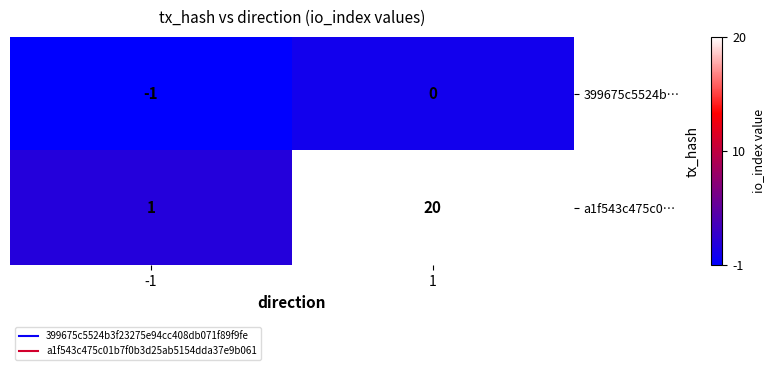

List the series in order of their peak value, lowest first.

399675c5524b…, a1f543c475c0…